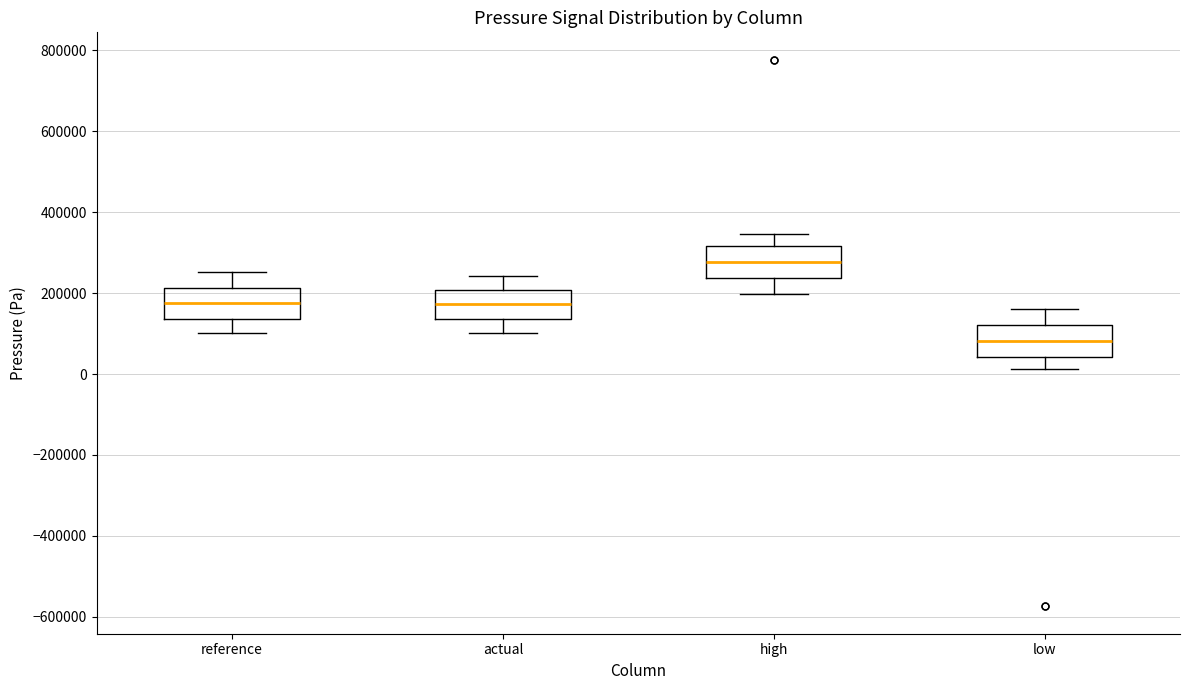

Reading left to right, read every box against the y-axis: the position of its median line, the range the box covers, and the ends of its whiskers. The values are not printed on the chart, so give them approximately, as read against the axis.

reference: median 180000, box 140000 to 220000, whiskers 100000 to 260000
actual: median 180000, box 140000 to 200000, whiskers 100000 to 240000
high: median 280000, box 240000 to 320000, whiskers 200000 to 340000
low: median 80000, box 40000 to 120000, whiskers 20000 to 160000